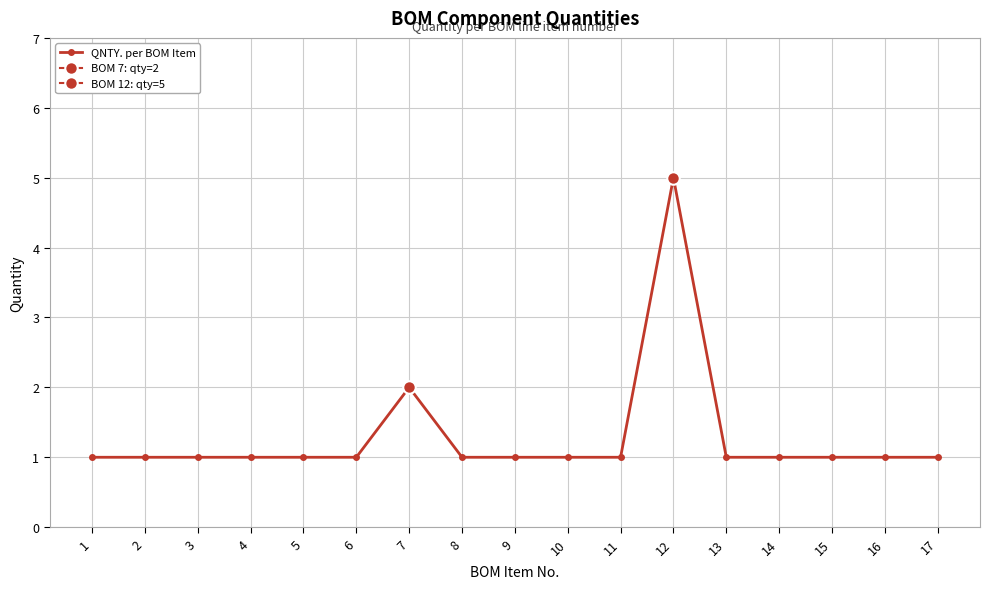

List the labels in order of value, smallest first.

1, 2, 3, 4, 5, 6, 8, 9, 10, 11, 13, 14, 15, 16, 17, 7, 12